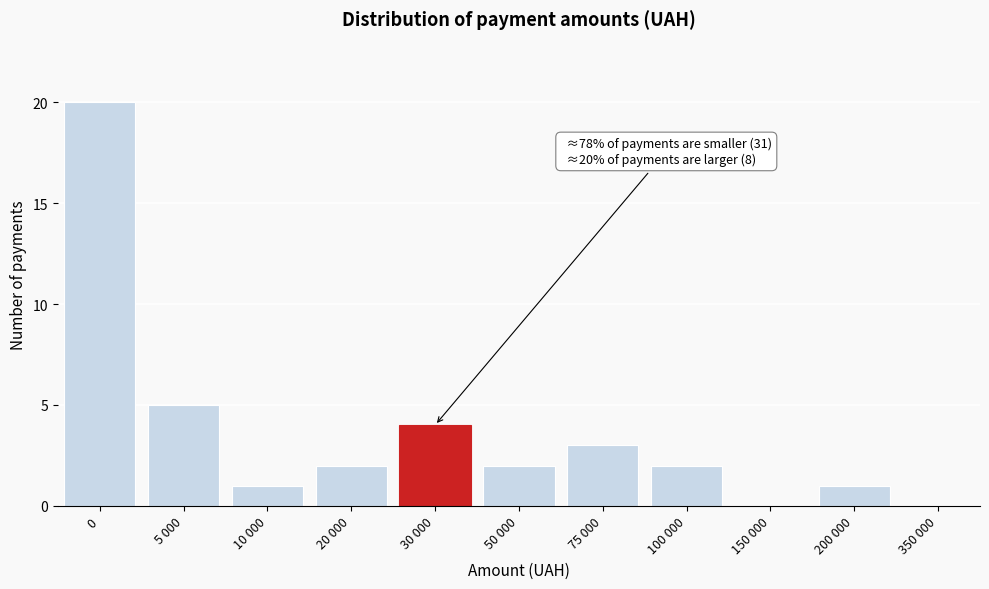

Reading right to left, list all the values displayed in this chart.

350 000=0	200 000=1	150 000=0	100 000=2	75 000=3	50 000=2	30 000=4	20 000=2	10 000=1	5 000=5	0=20